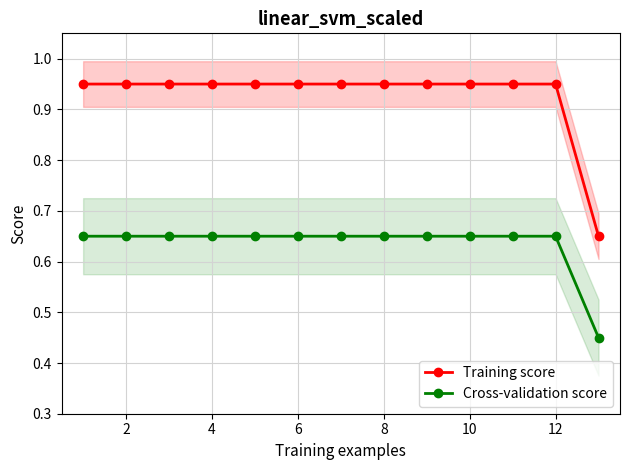

True or false: Cross-validation score has a value of 0.7 at 2.

True